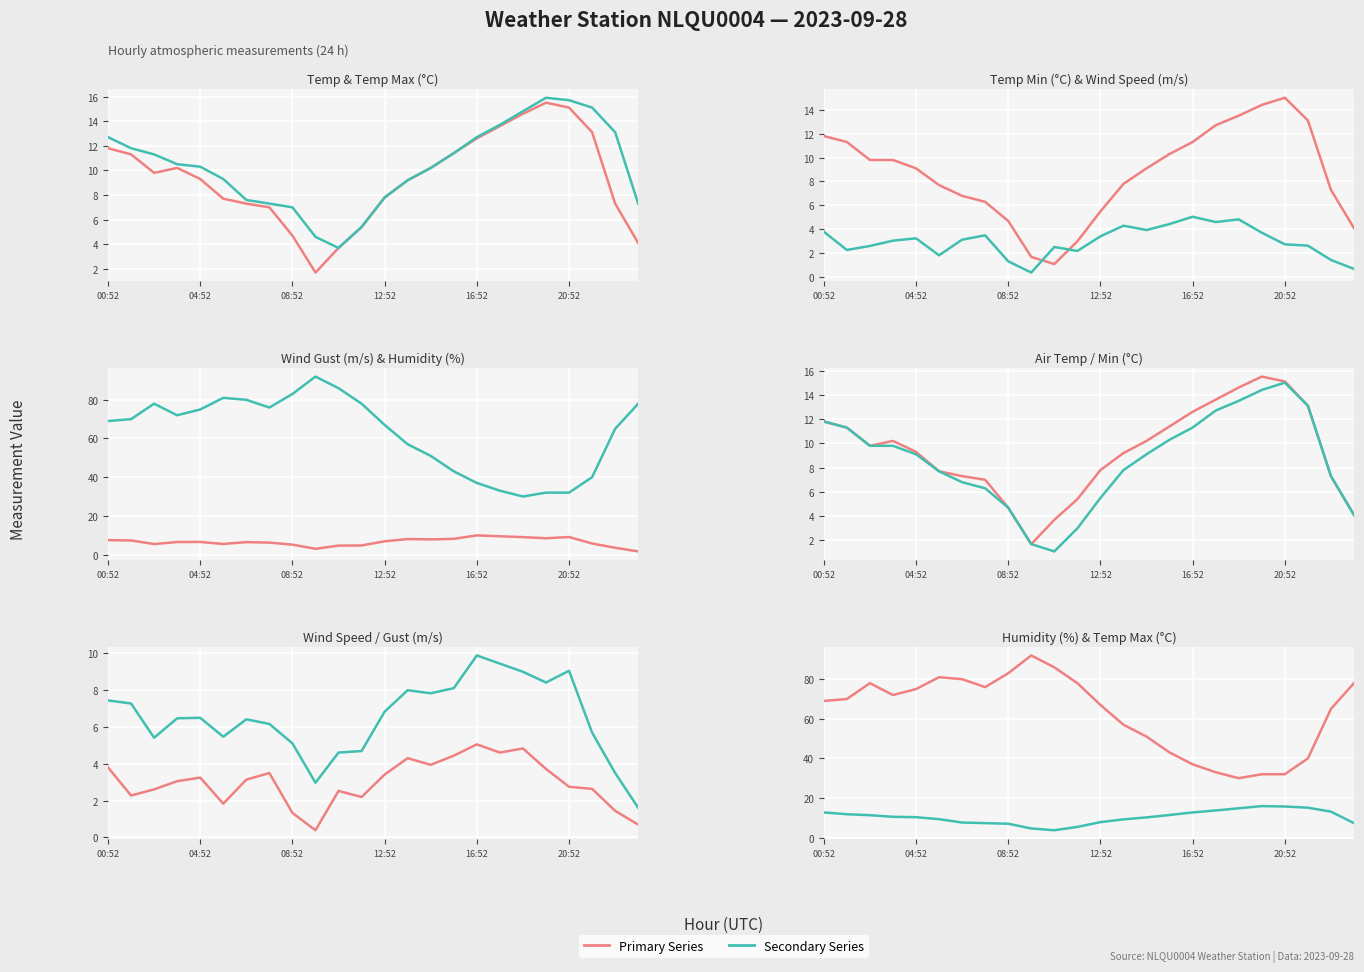

Which series has the widest spread of values?

REL_HUMIDITY